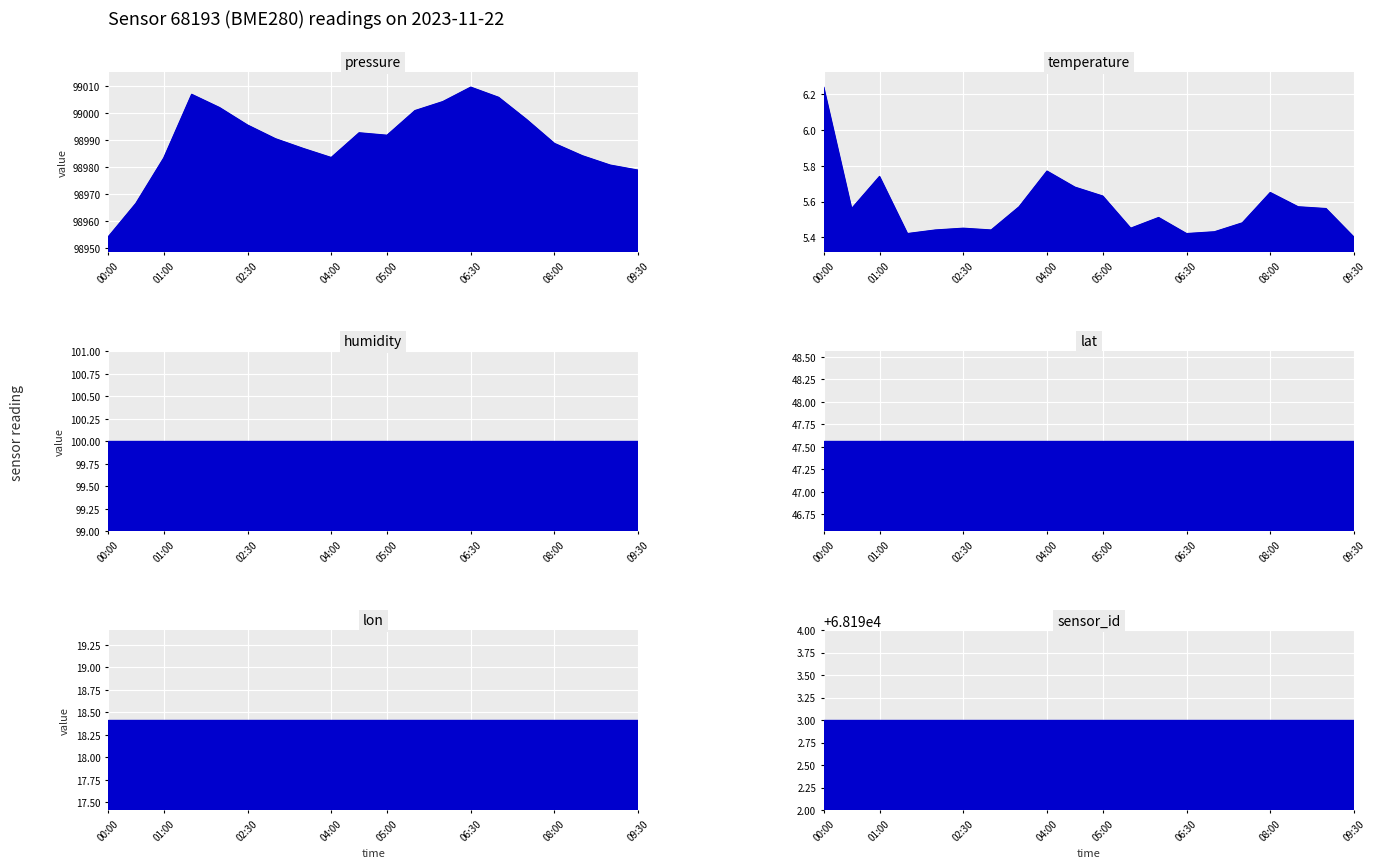

Which series changed the most between 6 and 12?

pressure